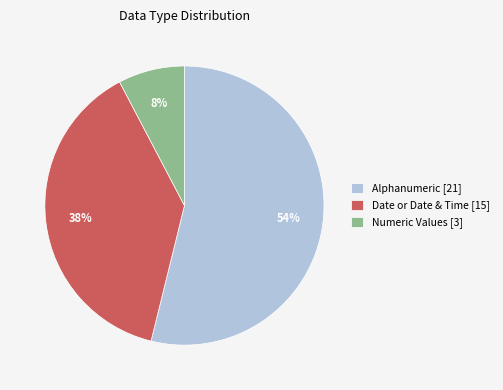

How many segments does this pie chart have?

3